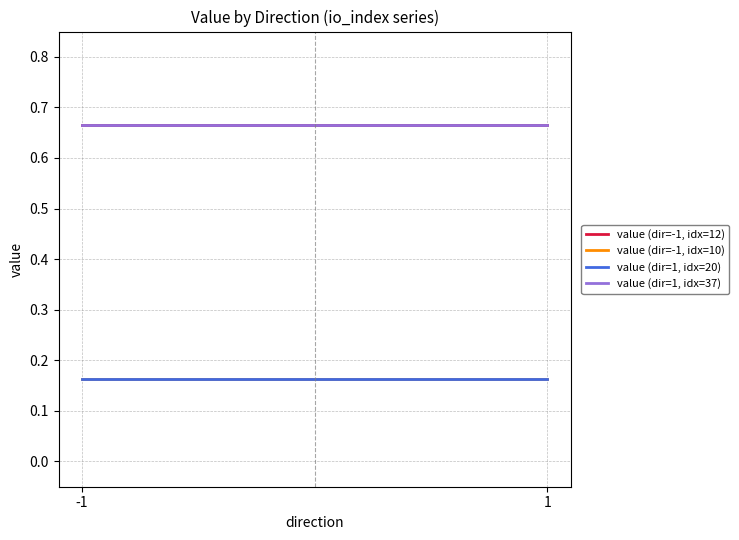

Reading left to right, list all the values displayed in this chart.

value (dir=-1, idx=12): -1=0.7	1=0.7
value (dir=-1, idx=10): -1=0.2	1=0.2
value (dir=1, idx=20): -1=0.2	1=0.2
value (dir=1, idx=37): -1=0.7	1=0.7